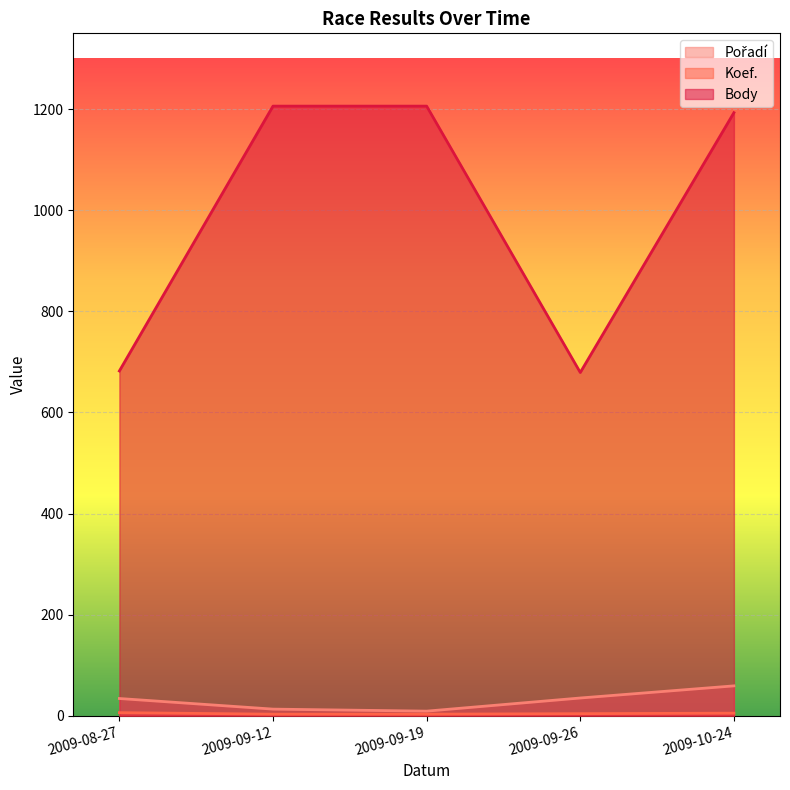

Count the number of data series in this chart.

3